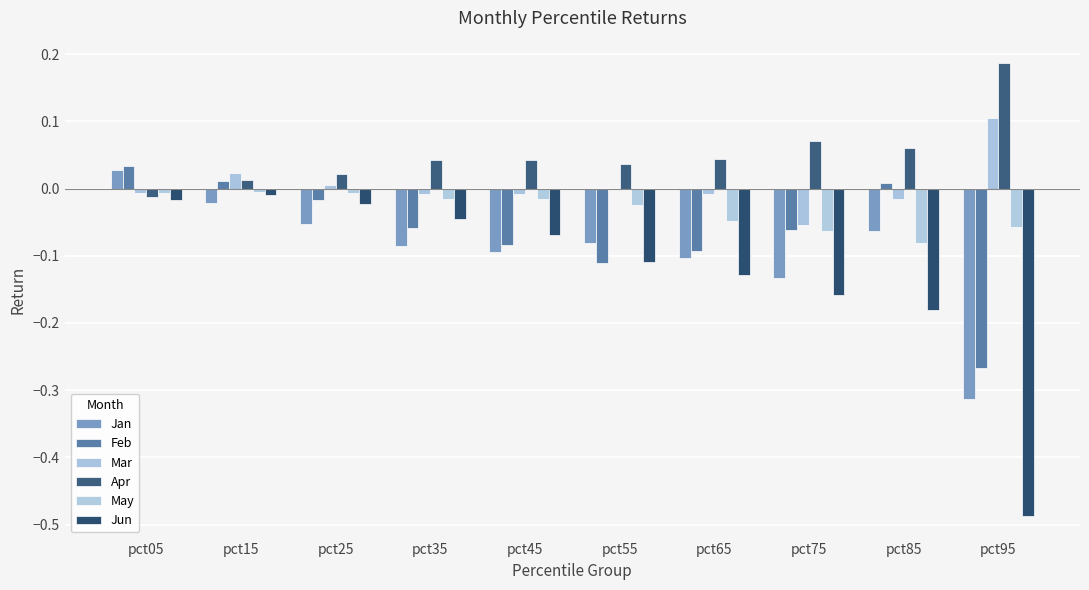

Between pct45 and pct75, which series saw the biggest shift?

Jun